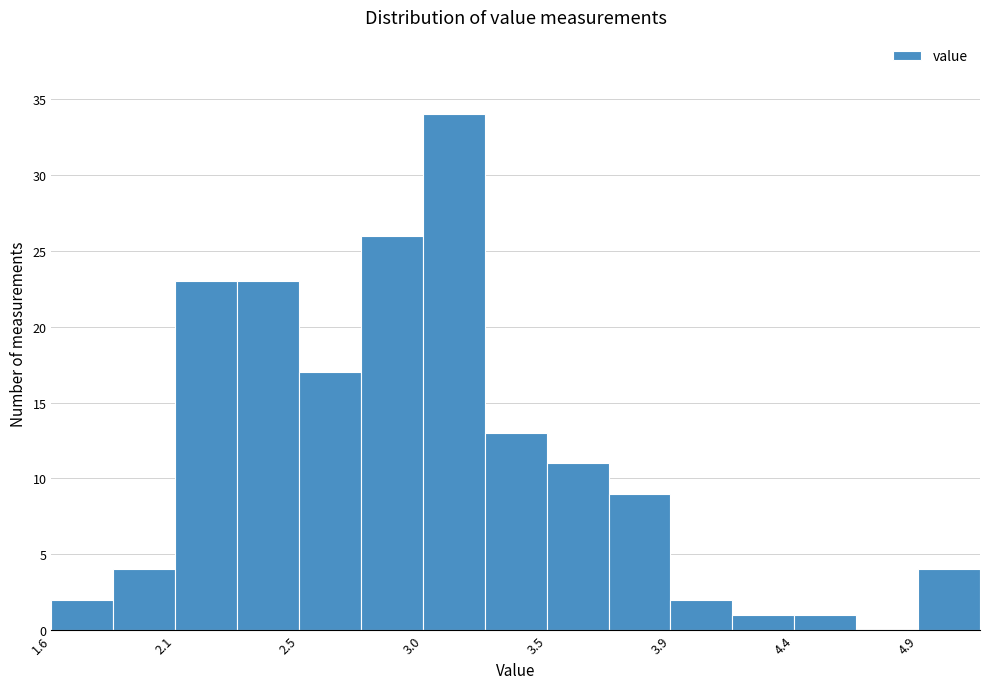

Over which range of the x-axis is the bar tallest?

3.00 to 3.25